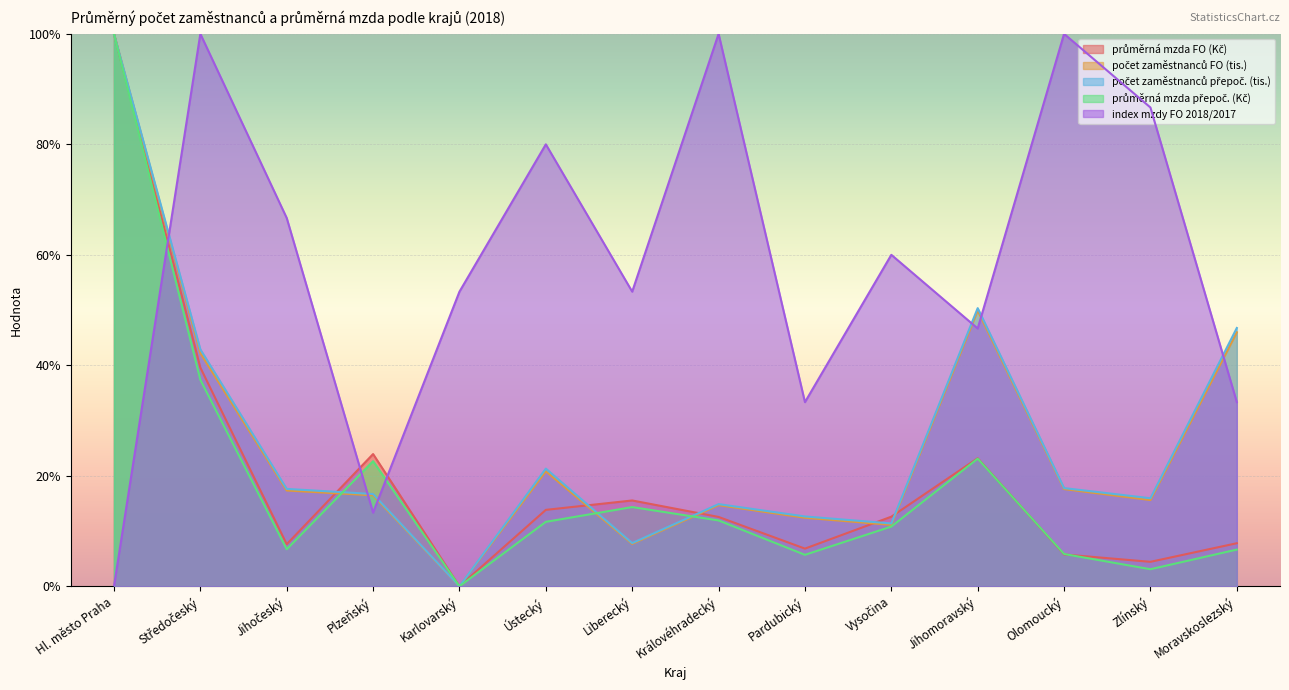

Where is počet zaměstnanců přepoč. (tis.) nearest to the value 0?

Karlovarský